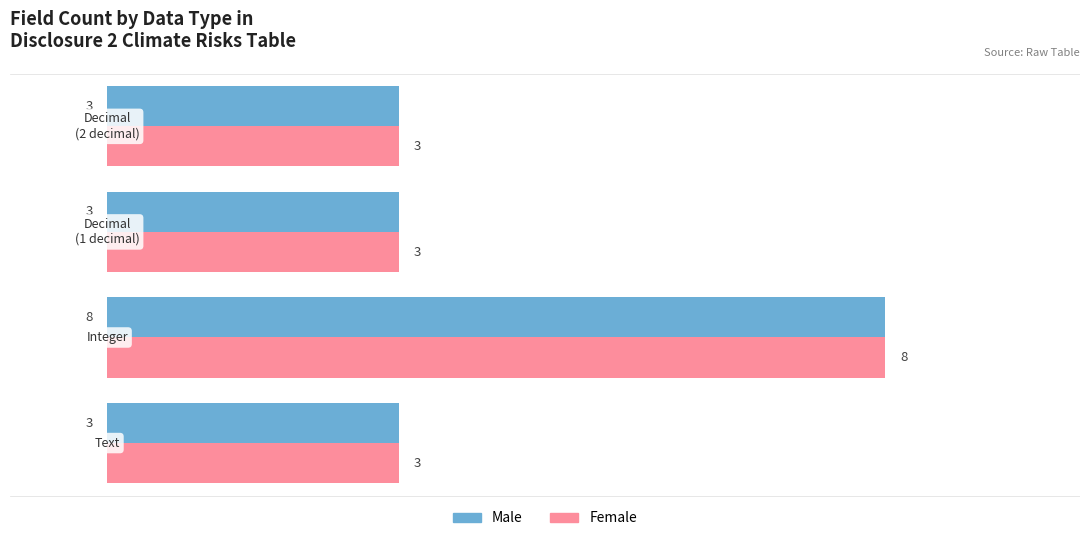

What is the minimum value for Male?

3